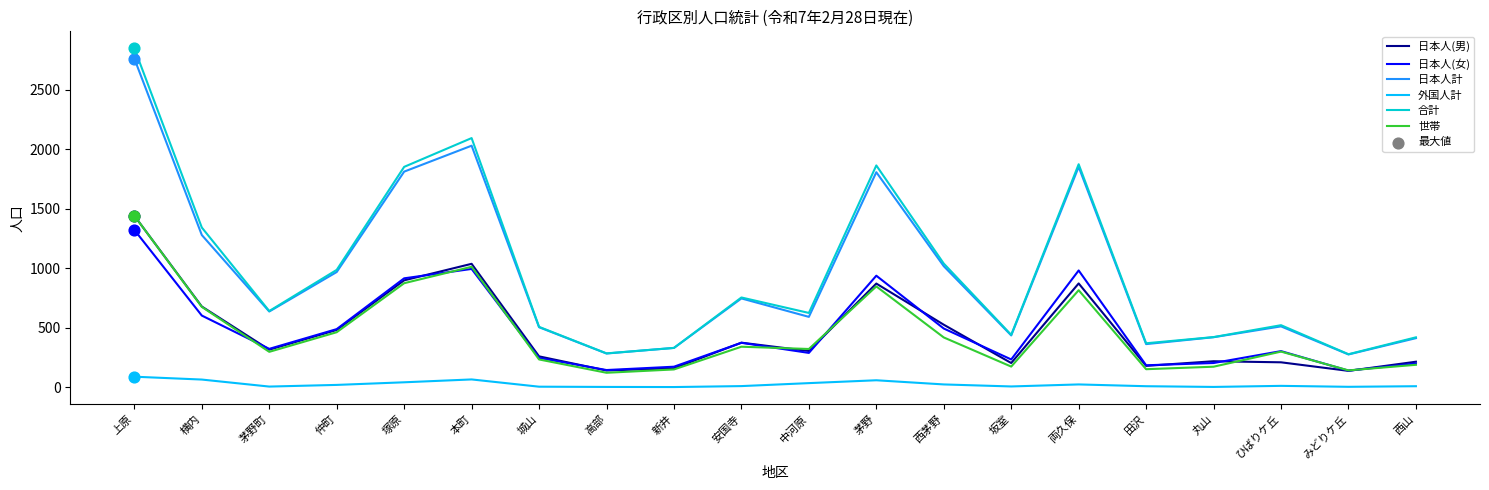

Which series has the largest range (max minus min)?

合計